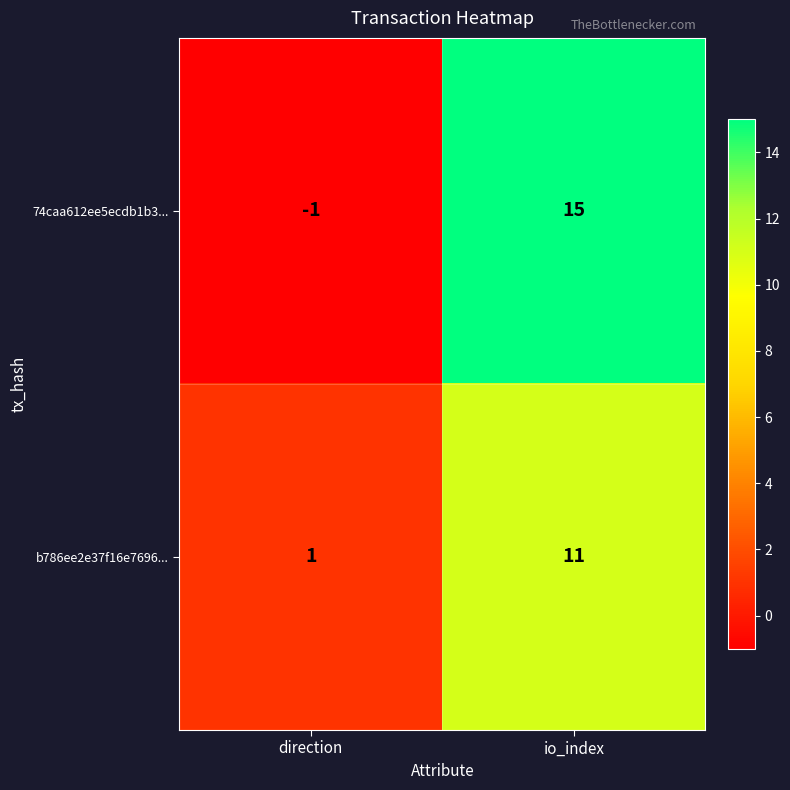

Reading right to left, transcribe all the data shown in this chart.

74caa612ee5ecdb1b3...: 15	-1
b786ee2e37f16e7696...: 11	1